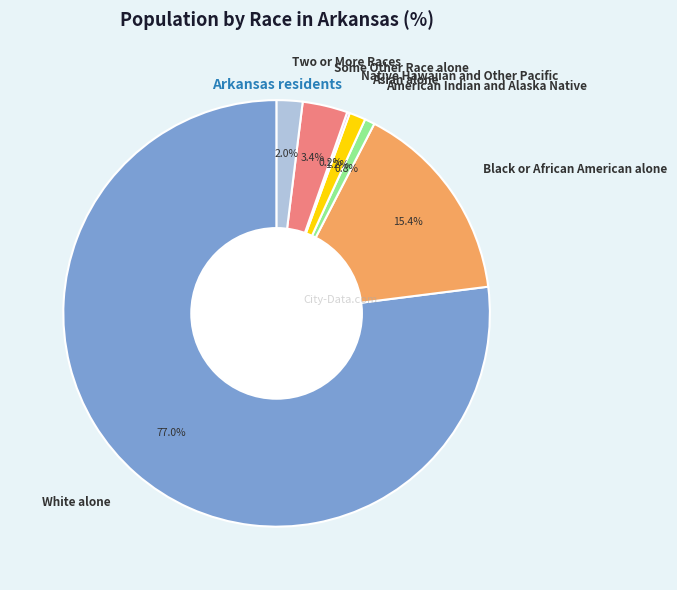

Is it true that Two or More Races is 2% of the pie?

True